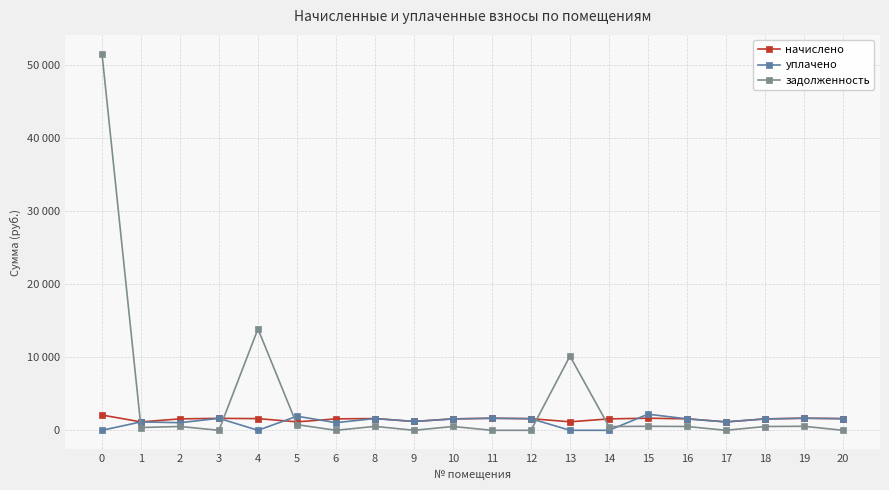

Reading right to left, list all the values displayed in this chart.

начислено: 20=1596.5	19=1655.5	18=1559.6	17=1150.3	16=1570.7	15=1655.5	14=1563.3	13=1165.1	12=1592.8	11=1651.8	10=1563.3	9=1209.3	8=1611.2	6=1567.0	5=1157.7	4=1600.2	3=1637.0	2=1567.0	1=1150.3	0=2094.2
уплачено: 20=1596.5	19=1655.5	18=1559.6	17=1150.3	16=1570.7	15=2207.3	14=0.0	13=0.0	12=1592.8	11=1651.8	10=1563.3	9=1209.3	8=1611.2	6=1044.7	5=1929.5	4=0.0	3=1637.0	2=1044.7	1=1150.3	0=0.0
задолженность: 20=0.0	19=551.8	18=519.9	17=0.0	16=523.5	15=551.8	14=516.3	13=10171.2	12=0.0	11=0.0	10=521.1	9=0.0	8=537.1	6=0.0	5=771.8	4=13899.9	3=0.0	2=522.3	1=383.4	0=51614.1